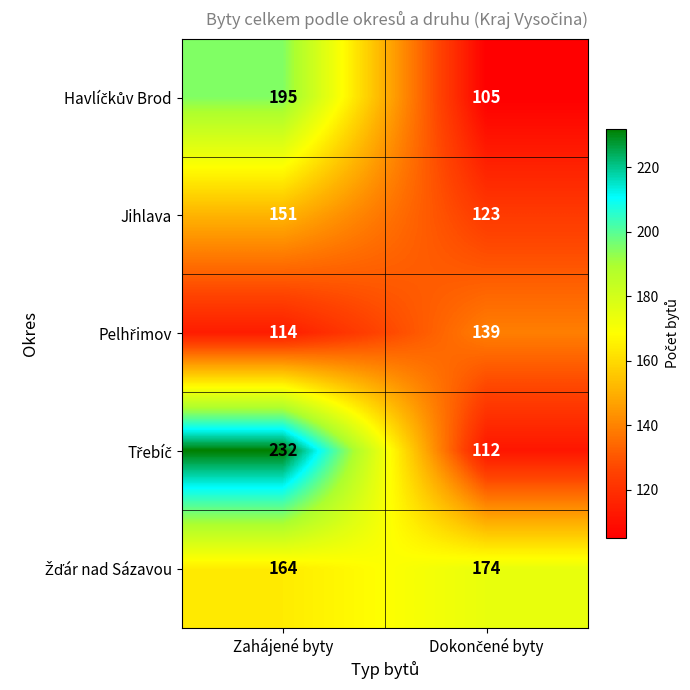

What is the difference between the highest and lowest values at Zahájené byty?

118